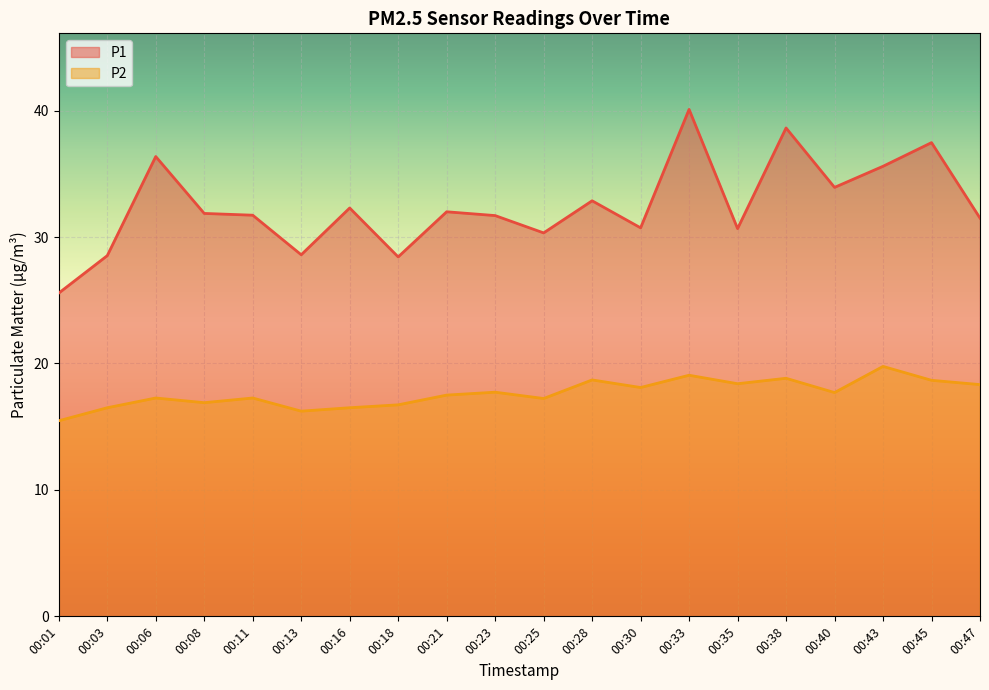

At which category does the chart reach its peak across all series?

00:33